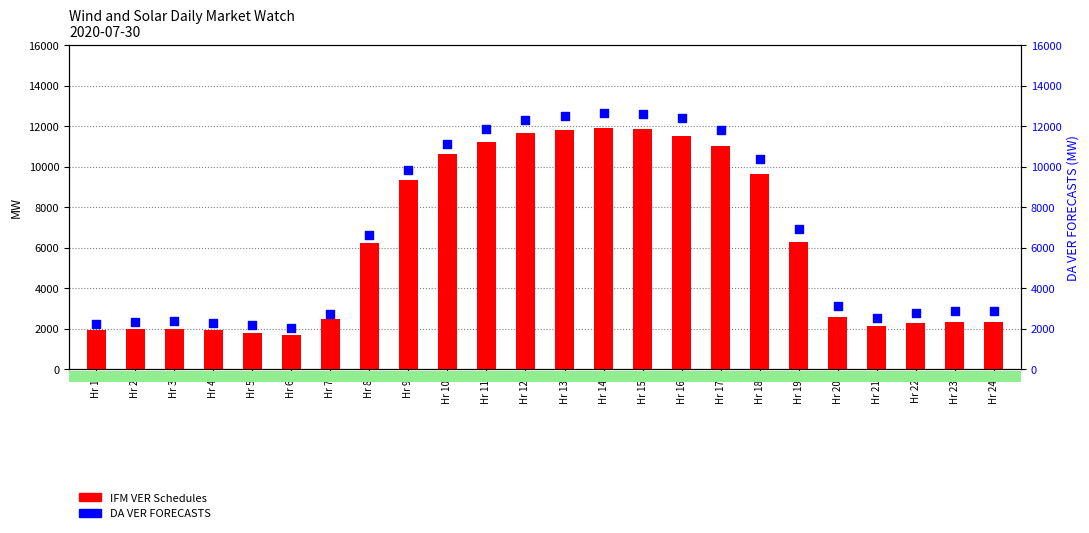

What is the total value across all series at Hr 8?

12845.9